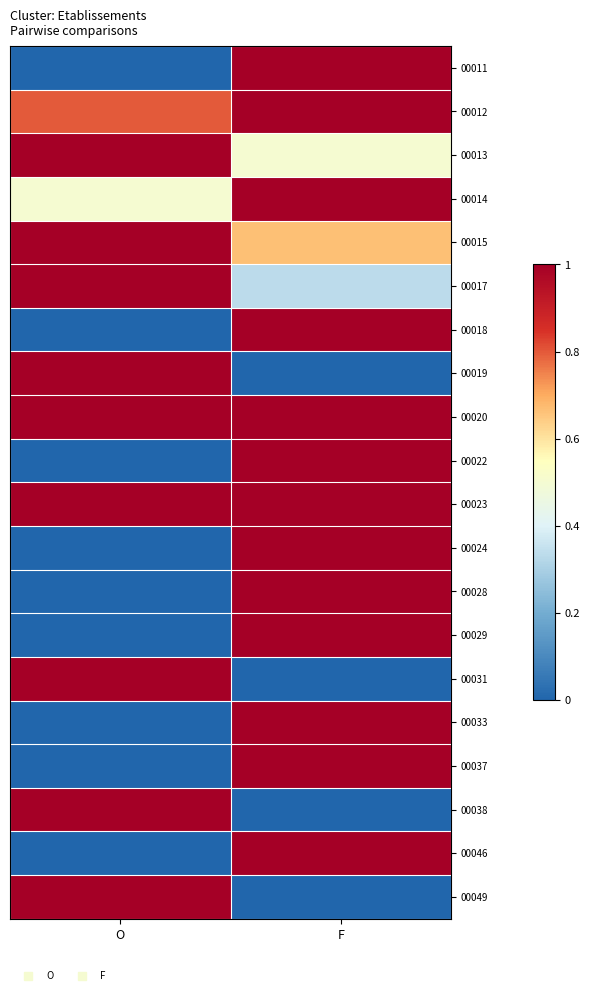

List the series in order of their peak value, lowest first.

00011, 00012, 00013, 00014, 00015, 00017, 00018, 00019, 00020, 00022, 00023, 00024, 00028, 00029, 00031, 00033, 00037, 00038, 00046, 00049